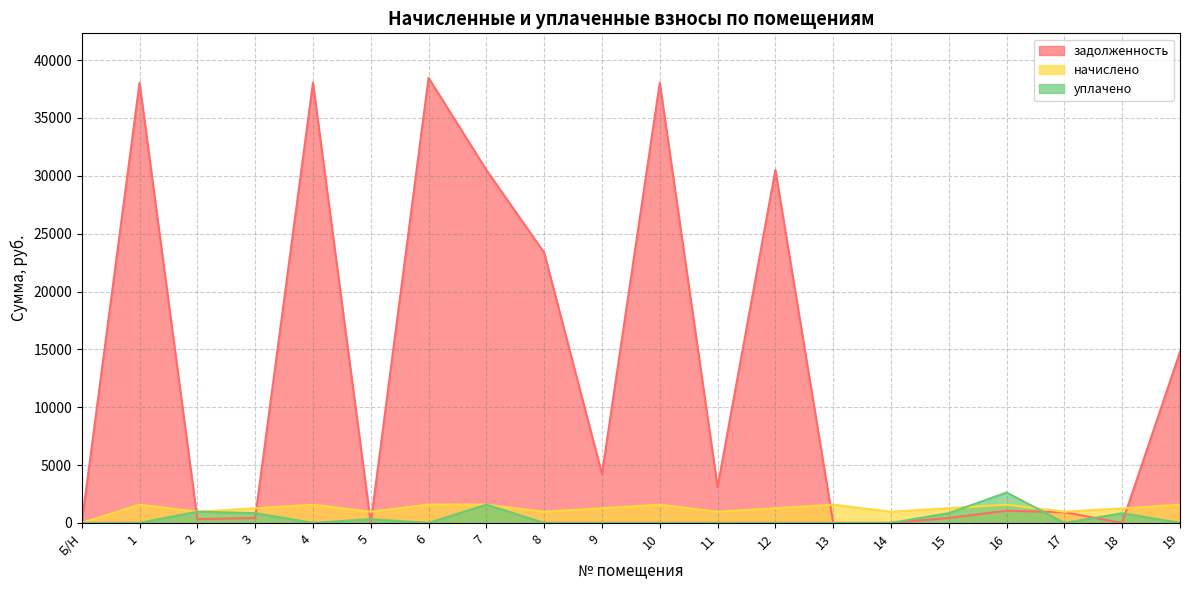

Which has a higher value, 17 or 5?

17